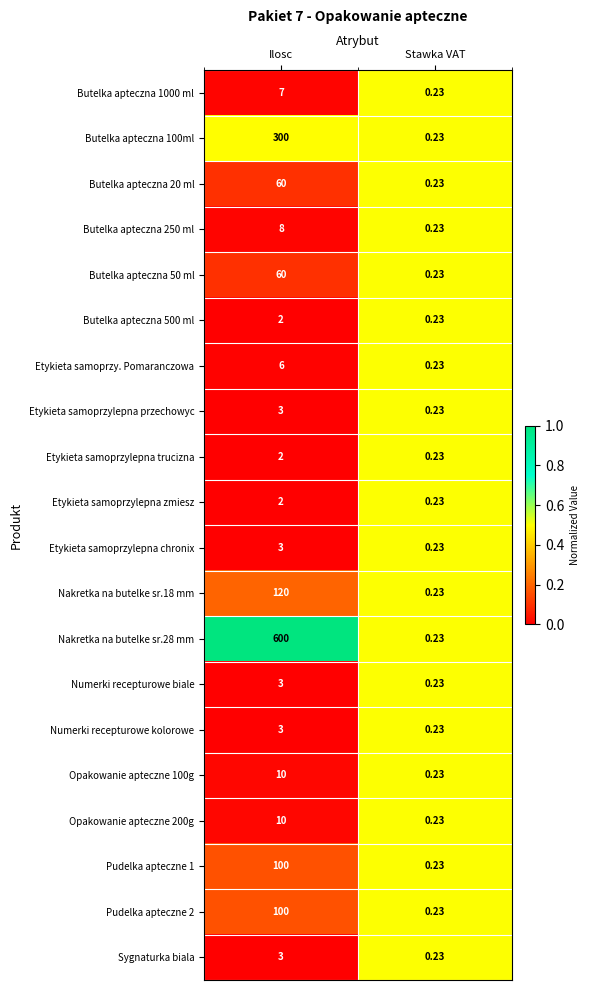

Which category has the lowest value in the Nakretka na butelke sr.28 mm series?

Stawka VAT